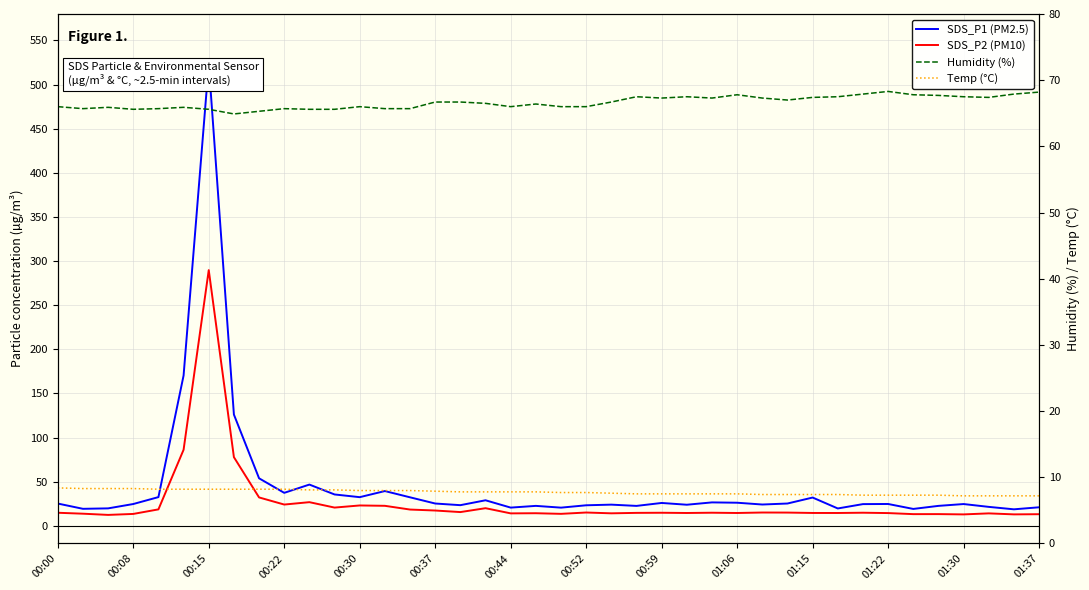

Reading left to right, list all the values displayed in this chart.

SDS_P1 (PM2.5): 25.3	19.3	19.8	24.7	32.6	170.4	523.4	126.1	53.9	37.4	46.8	35.6	32.5	39.4	32.3	25.3	23.4	29.0	20.7	22.6	20.6	23.3	24.0	22.6	25.9	23.9	26.6	26.2	24.2	25.3	32.1	19.7	24.6	24.8	19.2	22.6	24.7	21.5	18.7	21.0
SDS_P2 (PM10): 14.8	13.8	12.4	13.5	18.7	86.2	289.8	77.8	32.2	24.1	26.8	20.7	23.1	22.7	18.5	17.4	15.6	20.0	14.1	14.3	13.6	15.1	14.2	14.7	14.8	14.6	14.9	14.6	15.1	15.0	14.6	14.6	14.9	14.5	13.3	13.3	13.0	14.1	13.0	13.2
Humidity (%): 66.0	65.7	65.9	65.6	65.7	65.9	65.6	64.9	65.3	65.7	65.6	65.6	66.0	65.7	65.7	66.7	66.7	66.5	66.0	66.4	66.0	66.0	66.7	67.5	67.3	67.5	67.3	67.8	67.3	67.0	67.4	67.5	67.9	68.3	67.8	67.7	67.5	67.4	67.9	68.2
Temp (°C): 8.4	8.3	8.3	8.3	8.2	8.2	8.2	8.2	8.2	8.2	8.1	8.1	8.0	8.0	8.0	7.9	7.8	7.8	7.8	7.8	7.7	7.7	7.6	7.5	7.5	7.5	7.5	7.5	7.4	7.4	7.4	7.4	7.3	7.3	7.3	7.3	7.2	7.2	7.2	7.2